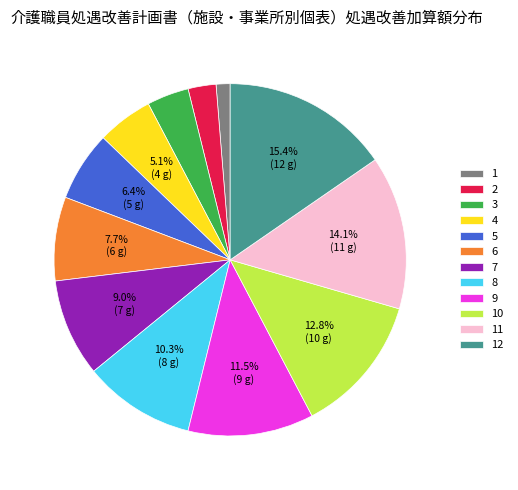

Approximately how many times larger is the value at 1 compared to 2?

0.5